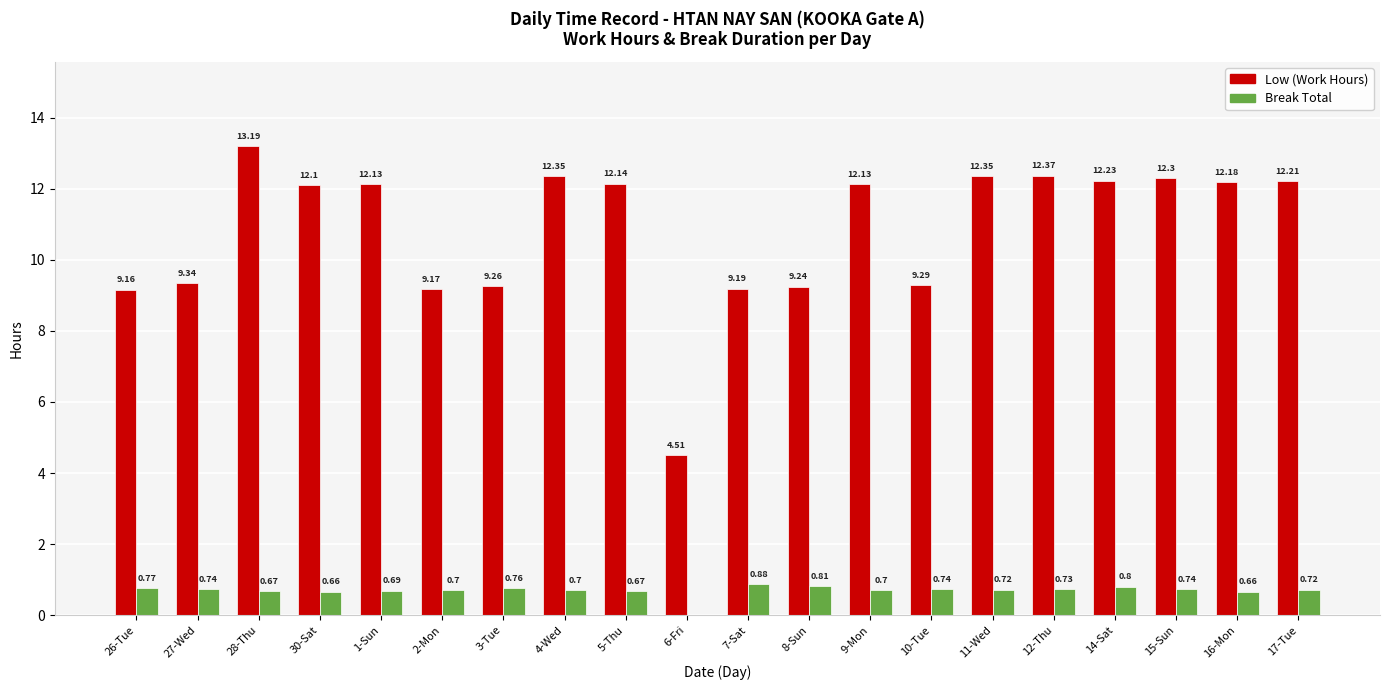

Where is Low (Work Hours) nearest to the value 8?

26-Tue